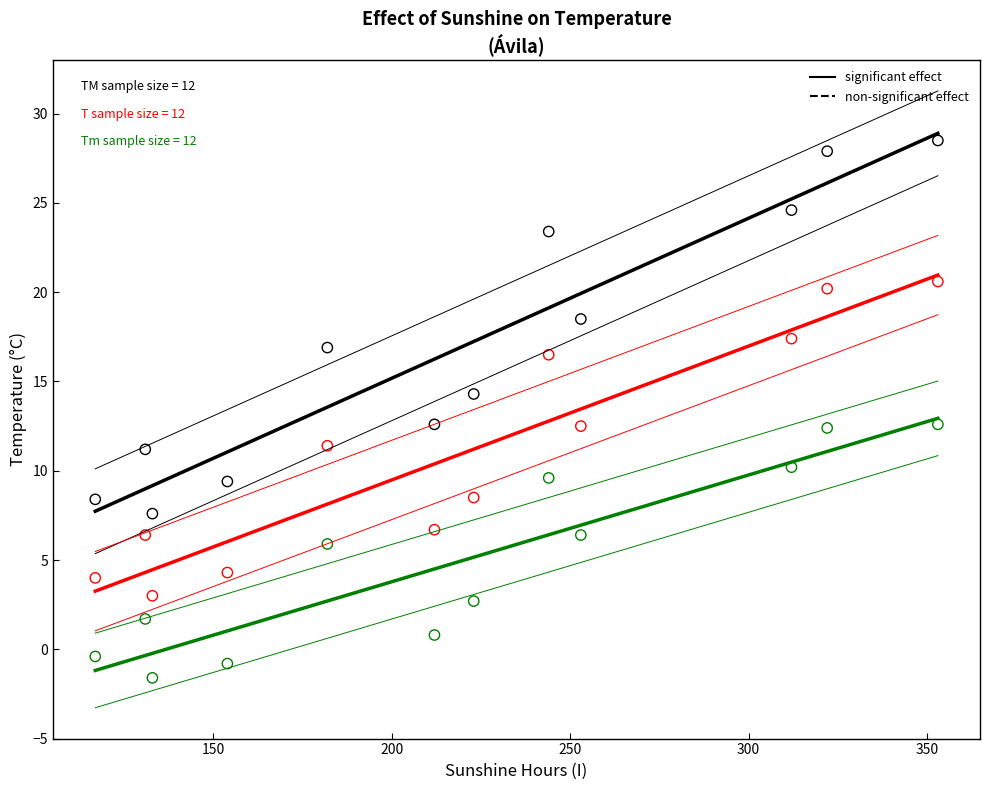

Across all data points, what is the range of Y values (max minus min)?

30.1